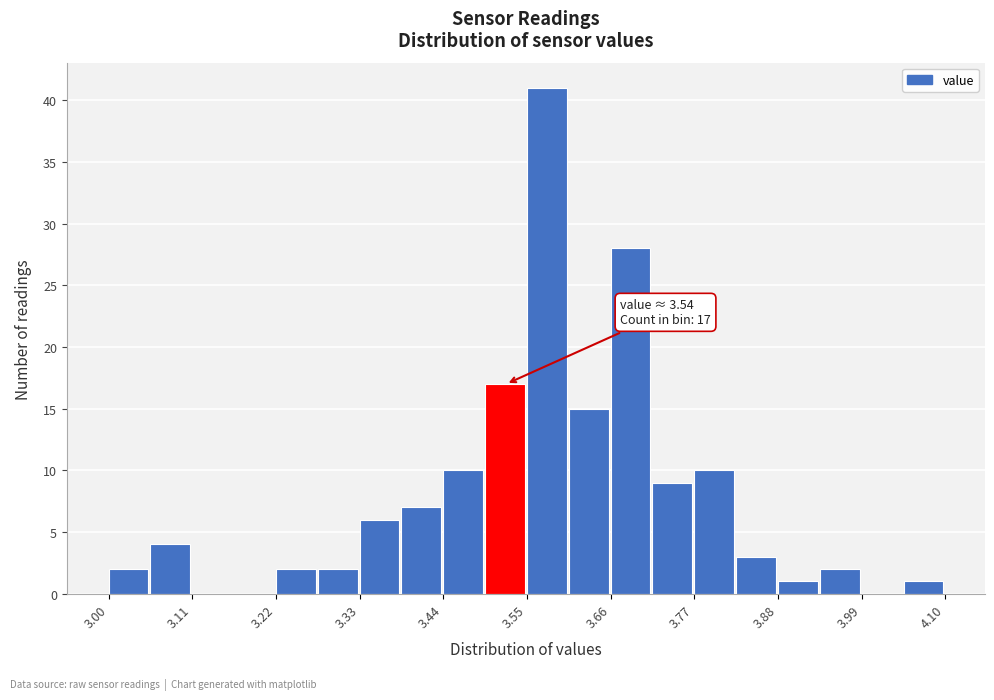

Read against the x-axis, roughly where is the centre of the tallest bar?

3.58